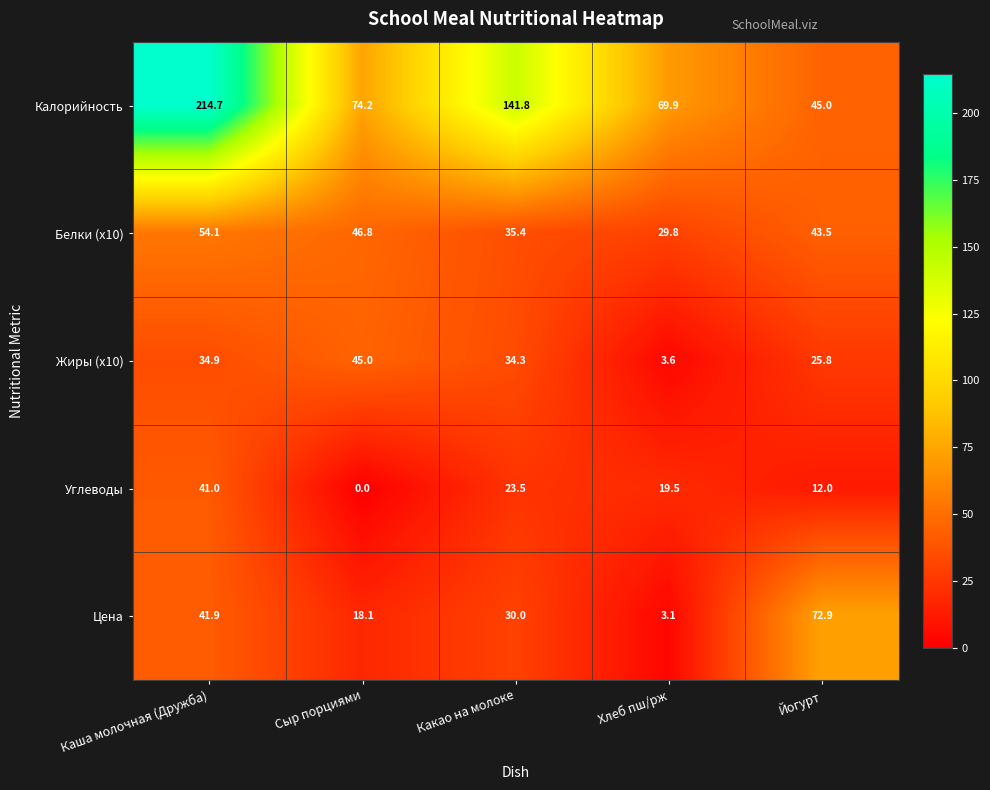

Where is Жиры (x10) nearest to the value 24?

Йогурт